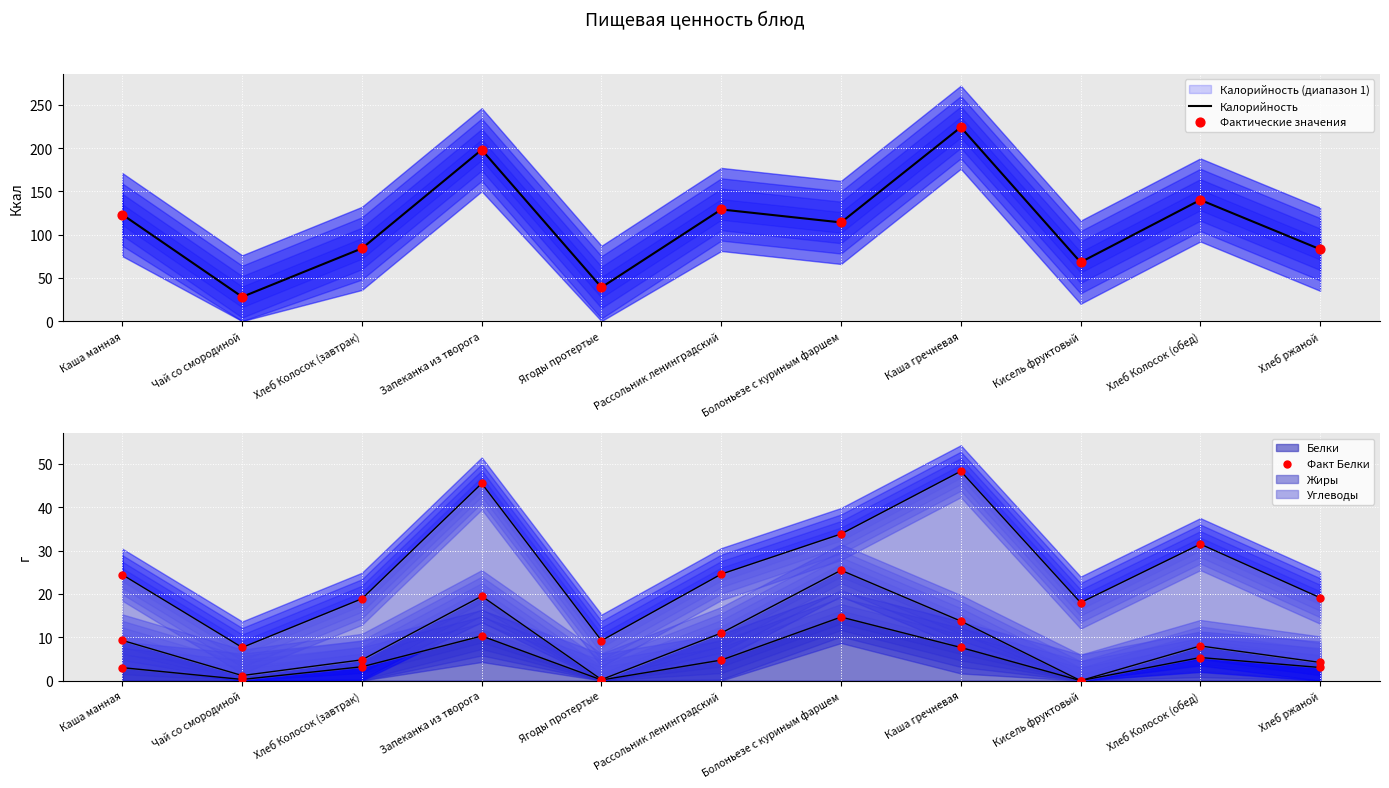

At how many categories does at least one series exceed 20?

11